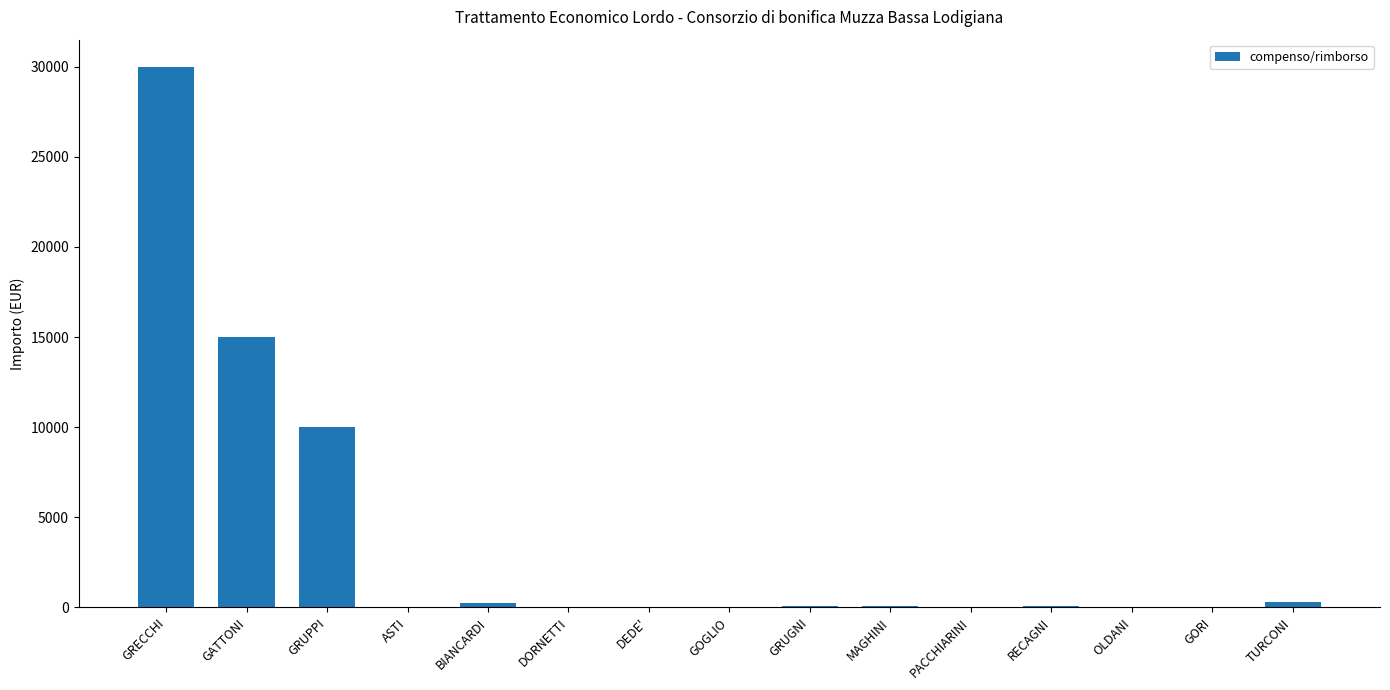

Where does the data first go above 68?

GRECCHI